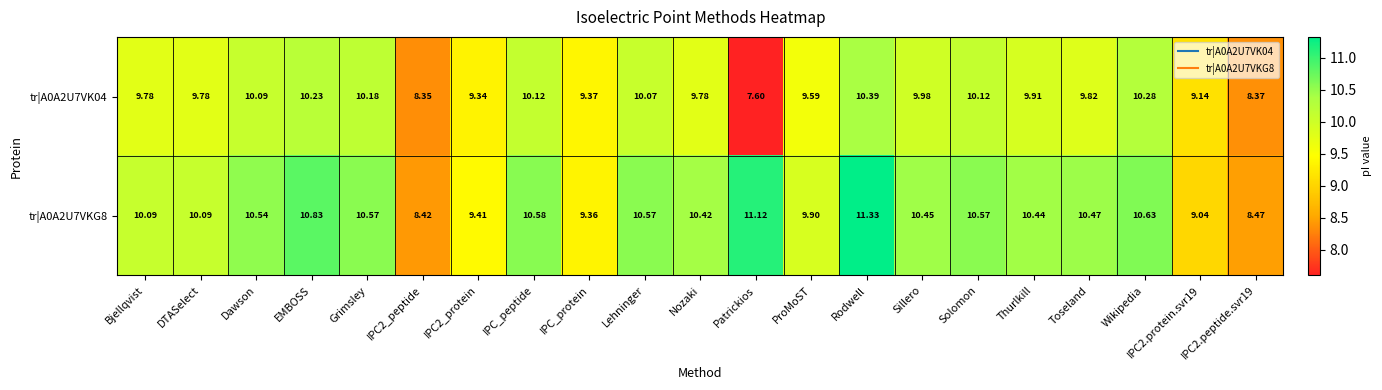

At how many categories does at least one series exceed 10?

15